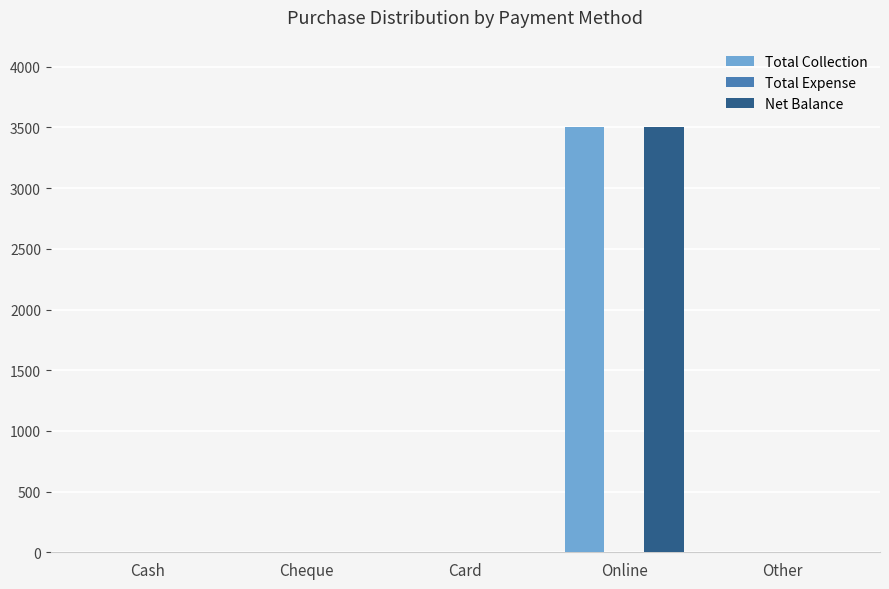

Reading left to right, extract all data points from this chart.

Total Collection: Cash=0	Cheque=0	Card=0	Online=3500	Other=0
Net Balance: Cash=0	Cheque=0	Card=0	Online=3500	Other=0